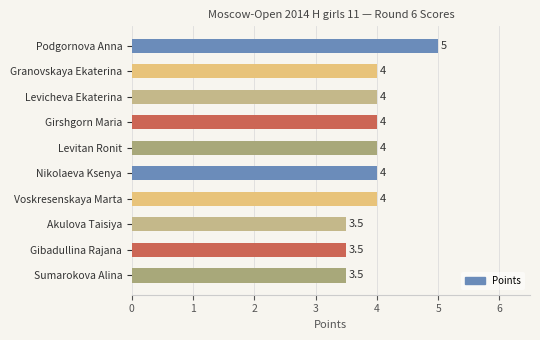

What is the maximum value shown in the chart?

5.0